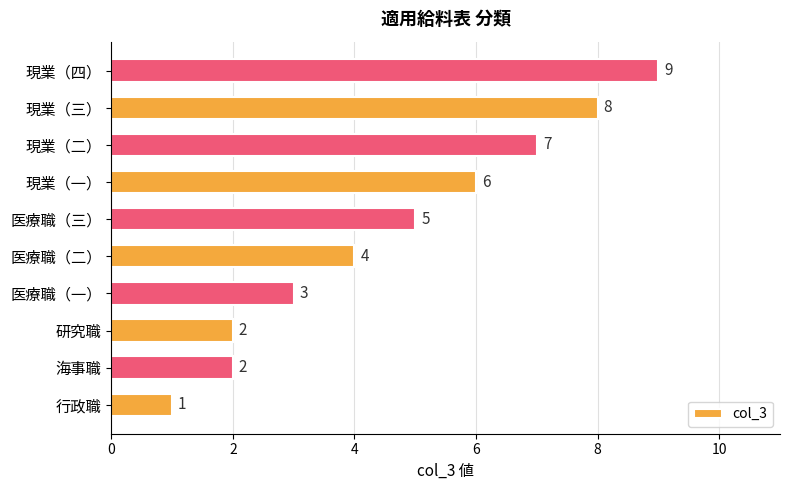

The chart shows a value of 9 at 現業（四）. True or false?

True